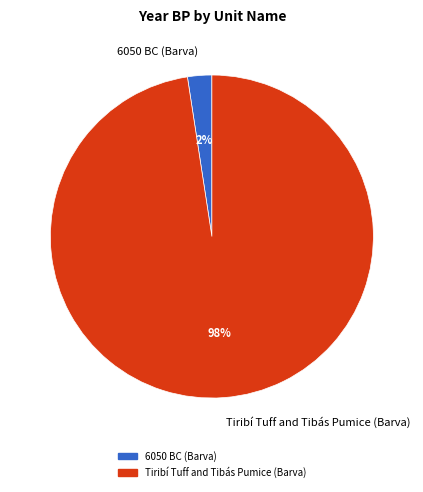

Do Tiribí Tuff and Tibás Pumice (Barva) and 6050 BC (Barva) together represent more than half of the pie?

Yes